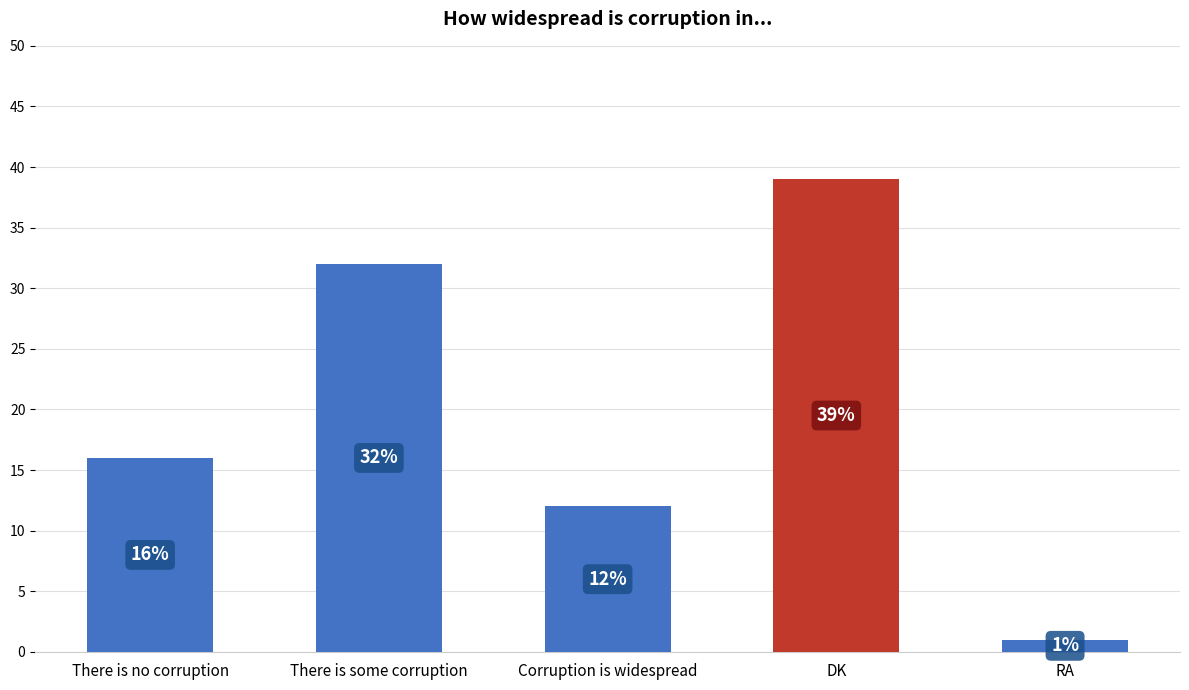

Reading left to right, extract all data points from this chart.

There is no corruption=16	There is some corruption=32	Corruption is widespread=12	DK=39	RA=1